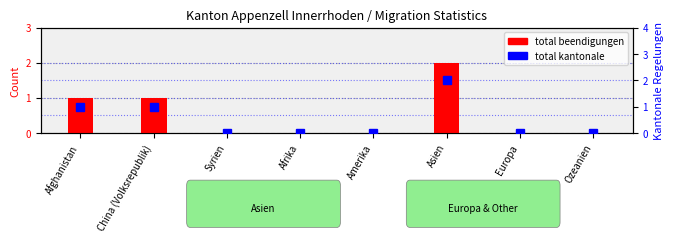

What is the sum of all total beendigungen values?

4